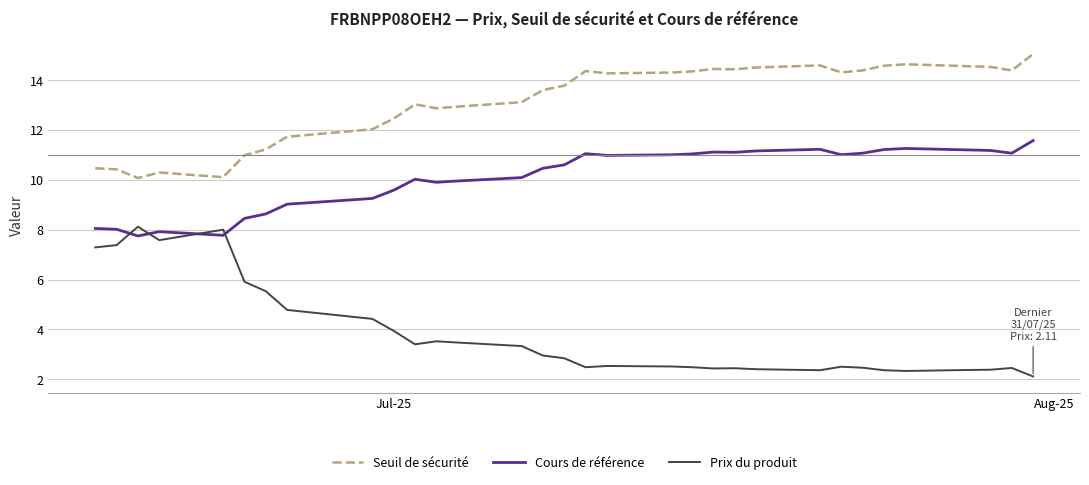

True or false: Prix du produit and Seuil de sécurité intersect in this chart.

False